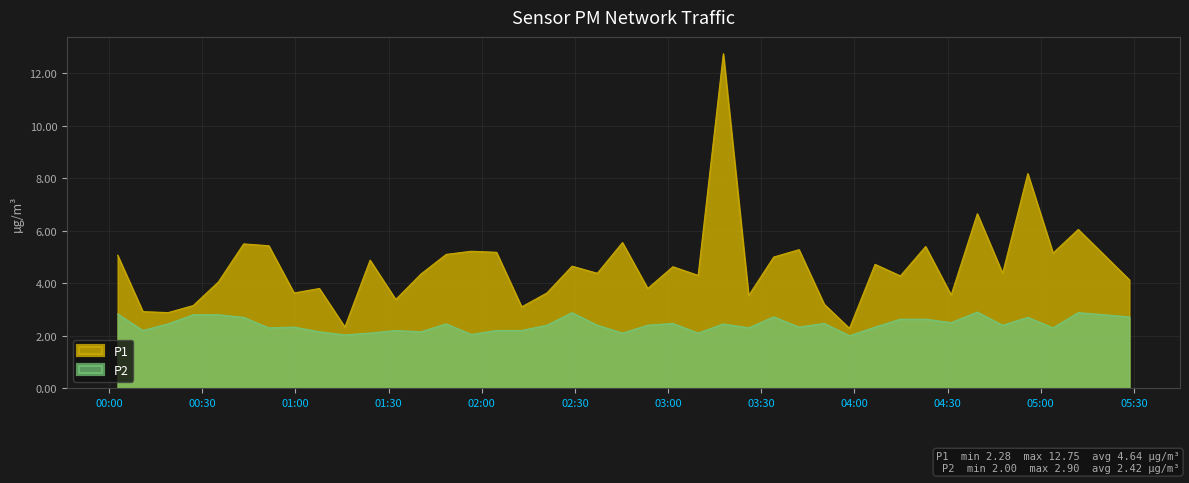

True or false: P1 has a value of 2.5 at 2023-07-28T04:47:44.

False